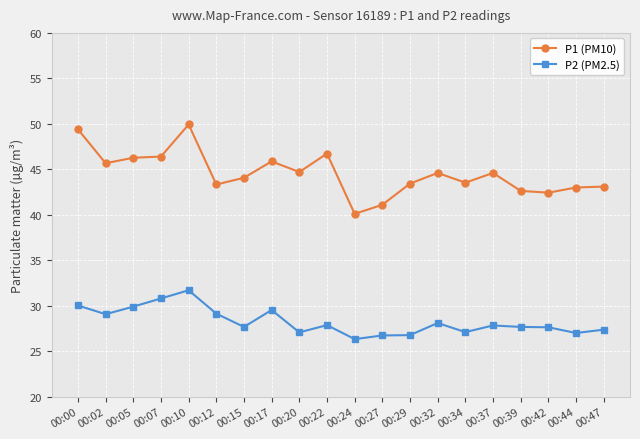

What is the spread (max minus min) of values at 00:39?

15.0